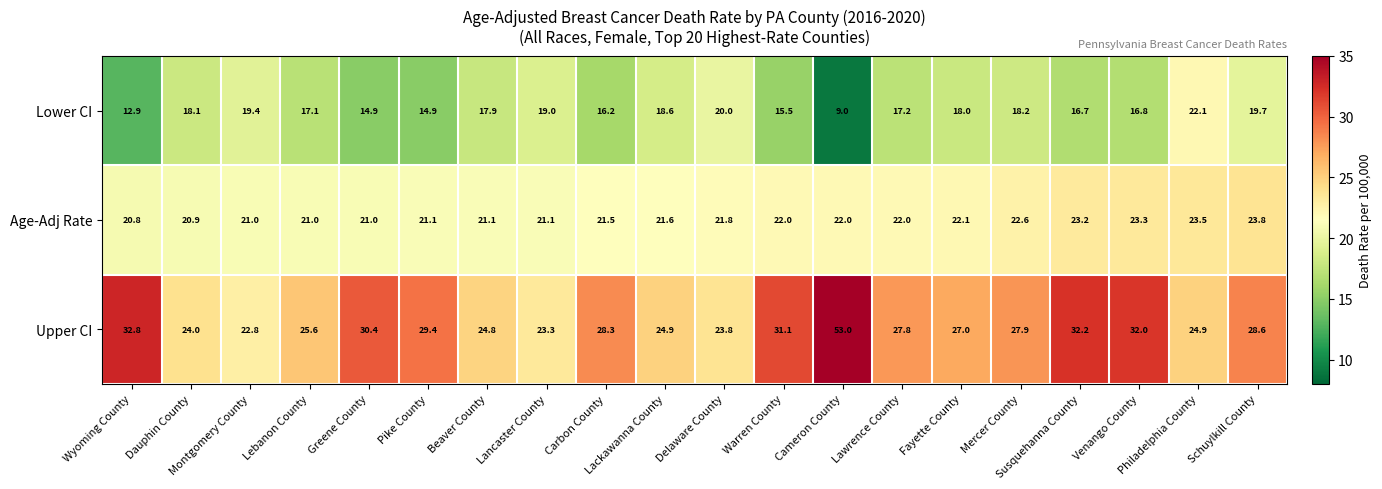

Which series has the largest range (max minus min)?

Upper CI